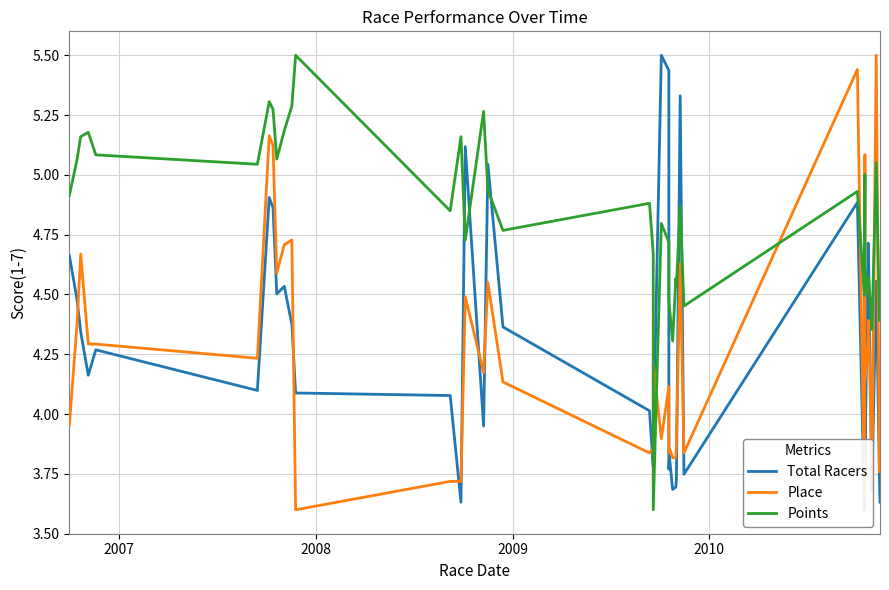

True or false: Total Racers has more than 0 interior local peaks.

True